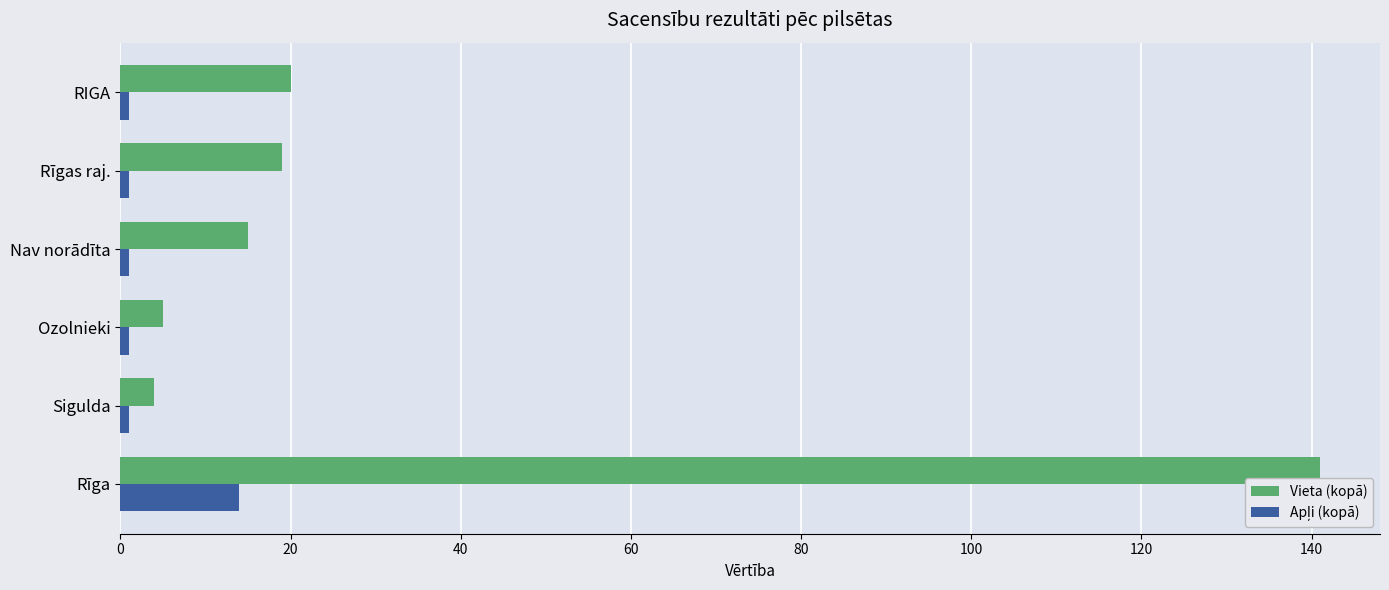

At which category is the sum across all series the highest?

Rīga